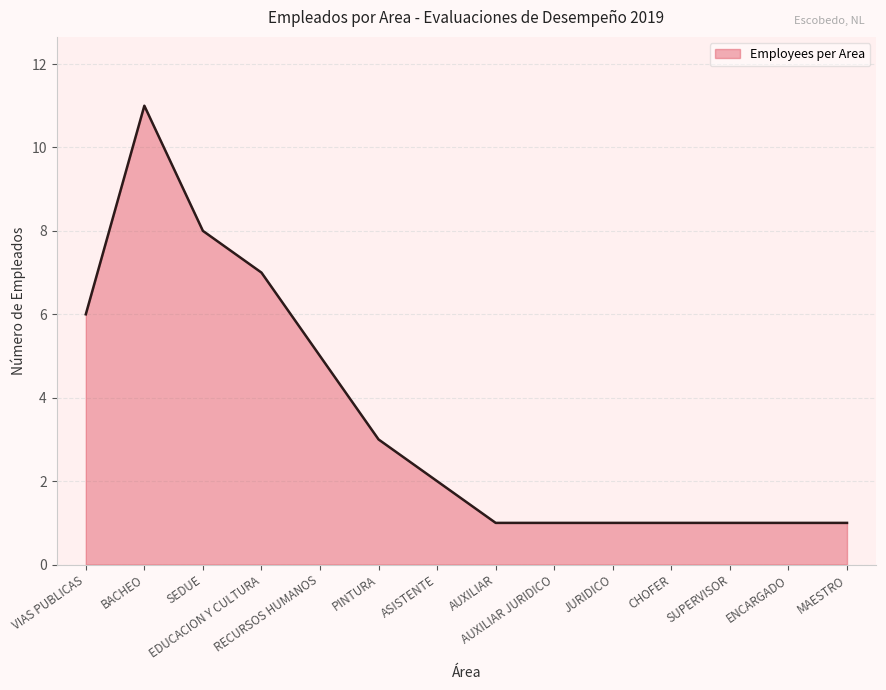

What is the difference between the maximum and minimum values?

10